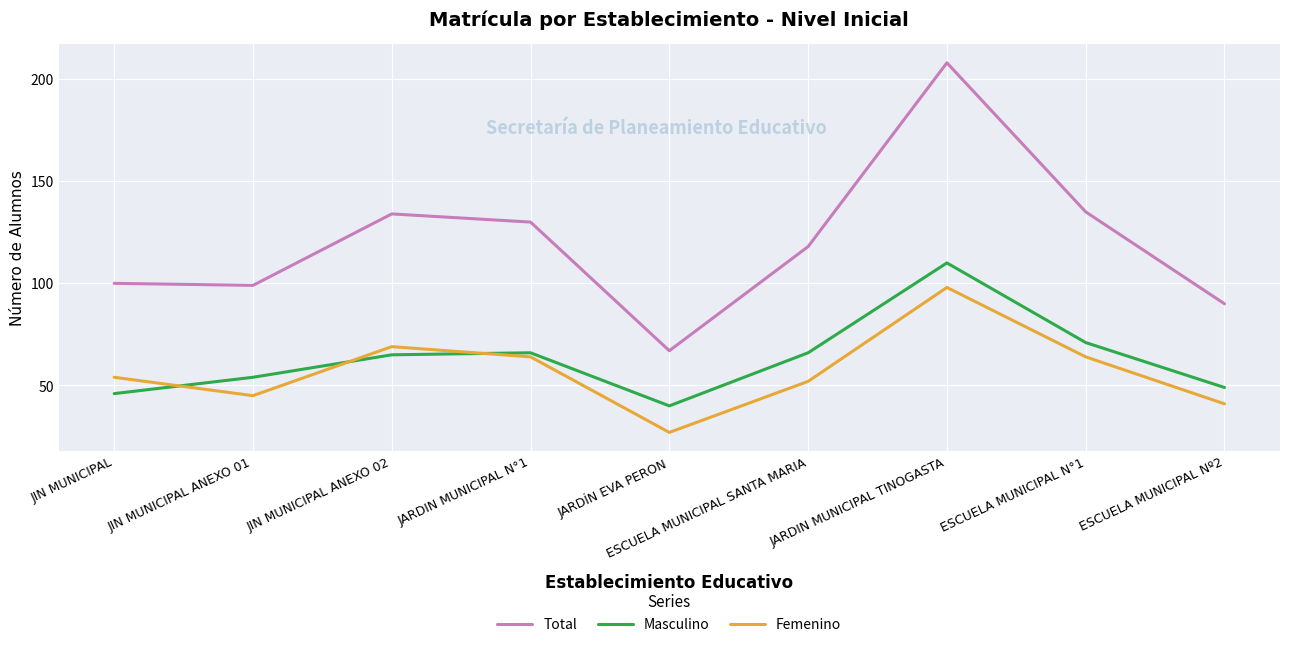

Reading left to right, transcribe all the data shown in this chart.

Total: 100	99	134	130	67	118	208	135	90
Masculino: 46	54	65	66	40	66	110	71	49
Femenino: 54	45	69	64	27	52	98	64	41